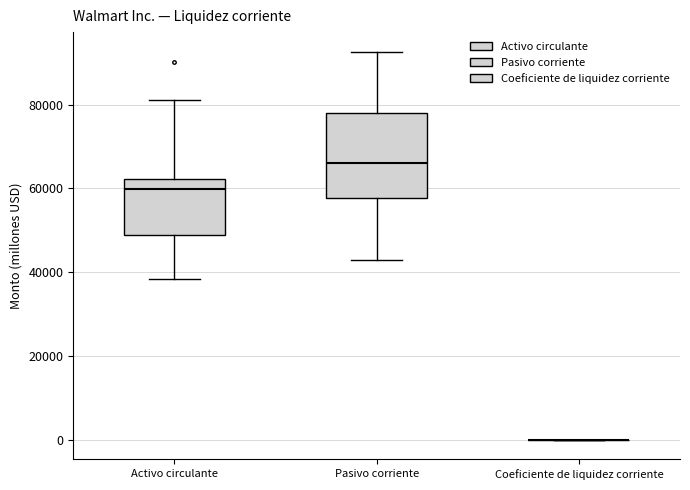

Where does the upper whisker of the box for Activo circulante end on the y-axis? The values are not printed on the chart, so give them approximately, as read against the axis.

82000